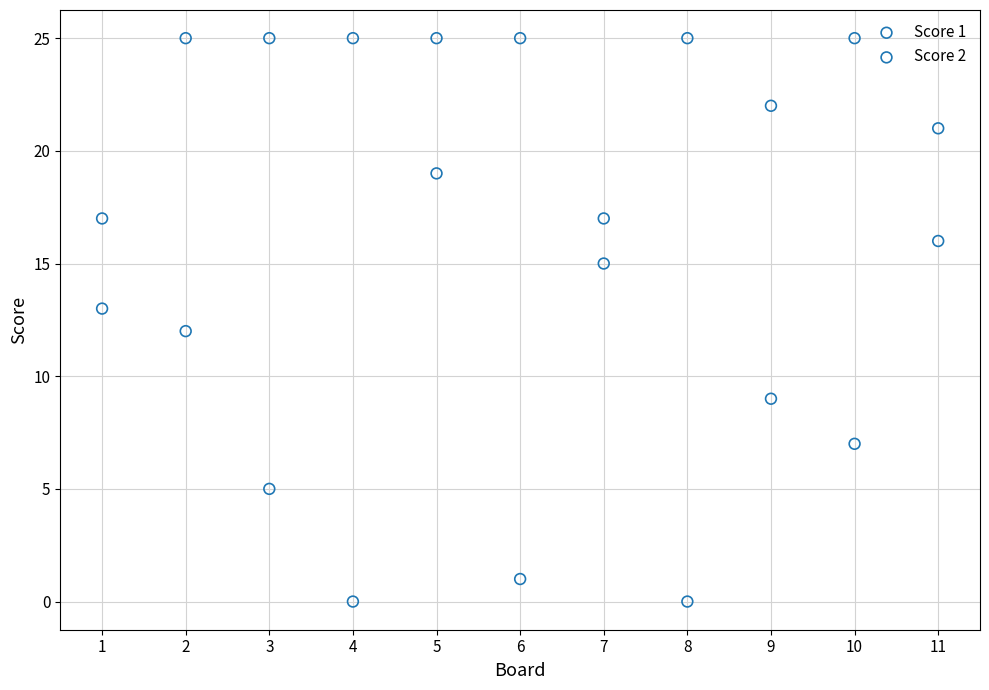

Which series reaches the minimum Y coordinate?

Score 1